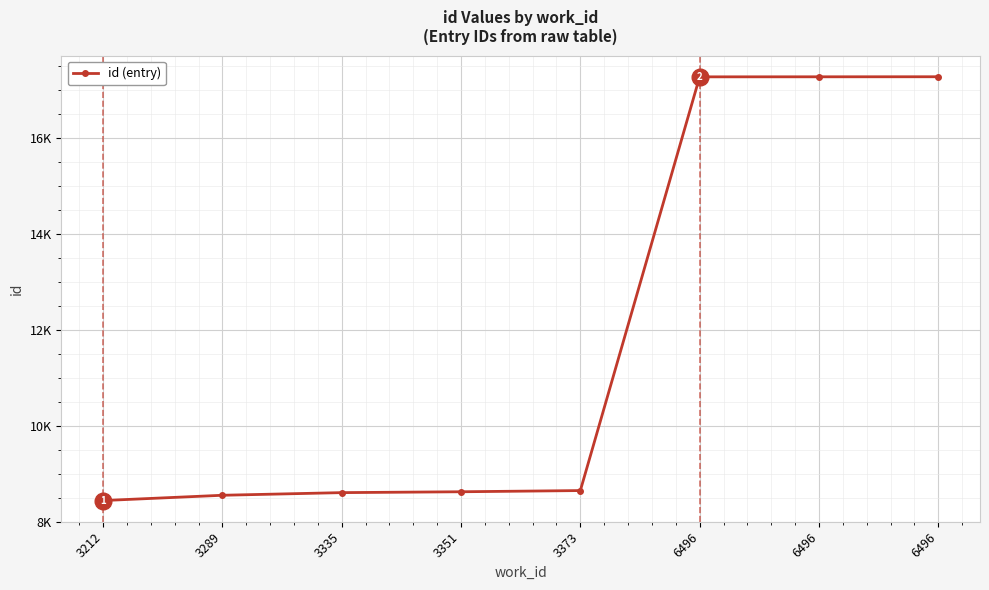

Which label corresponds to the smallest value in the chart?

3212